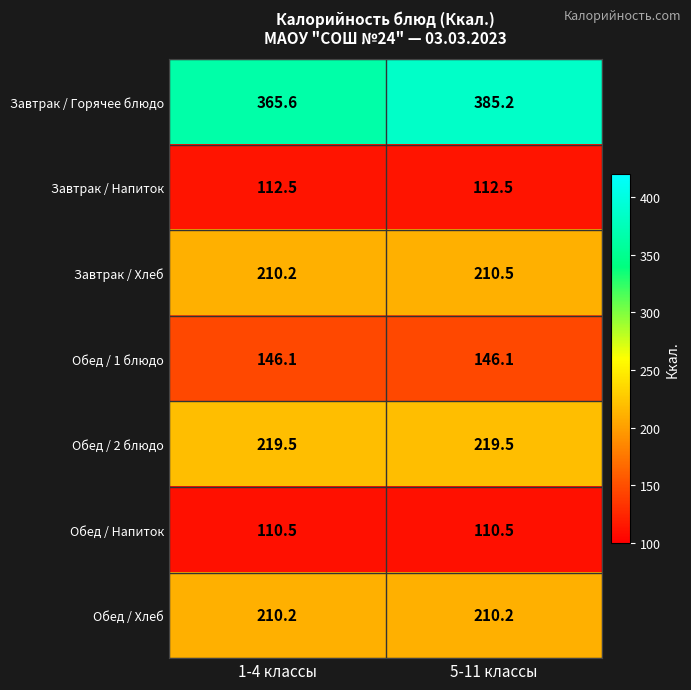

What is the highest value of the Обед / Напиток series?

110.5